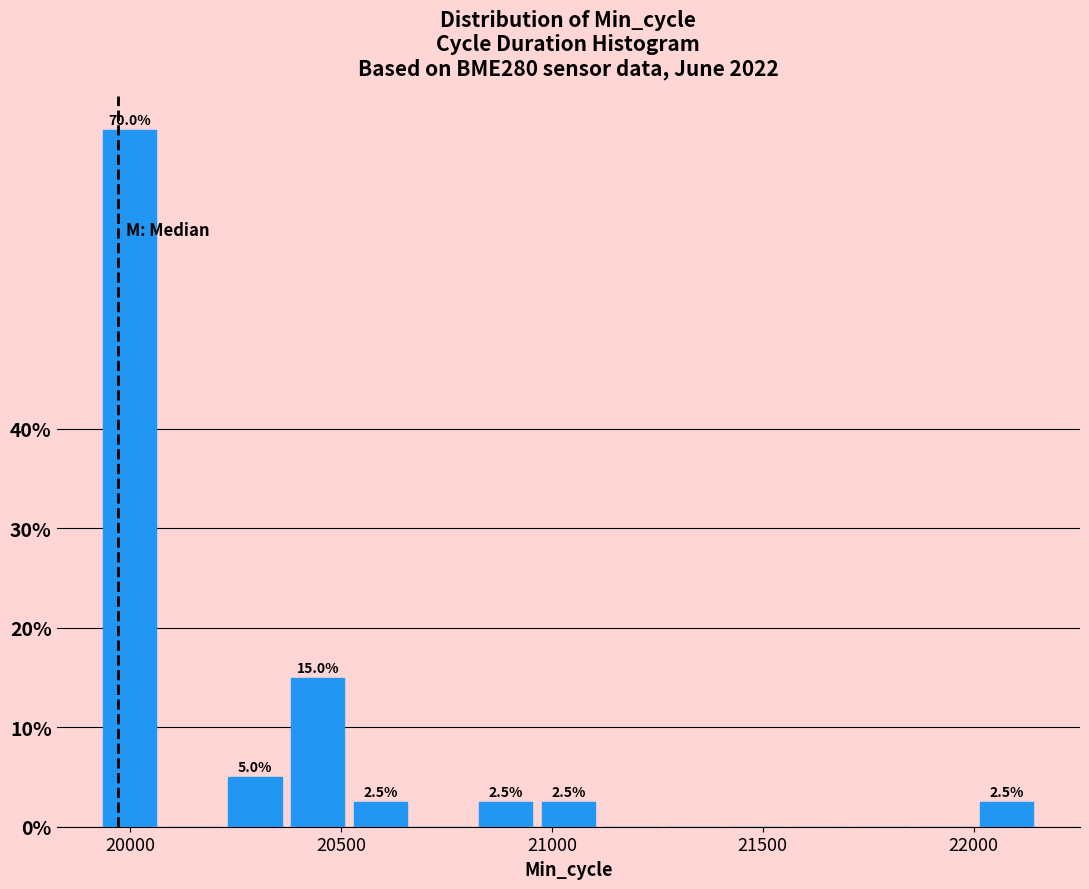

Read against the x-axis, roughly where is the centre of the tallest bar?

20000